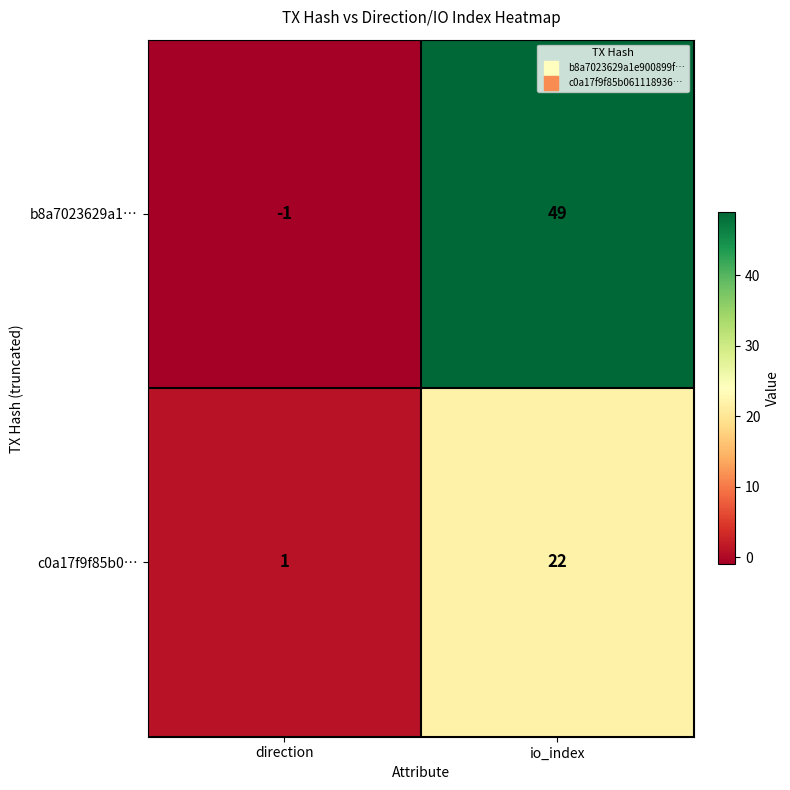

What is the difference between the b8a7023629a1… values at io_index and direction?

50